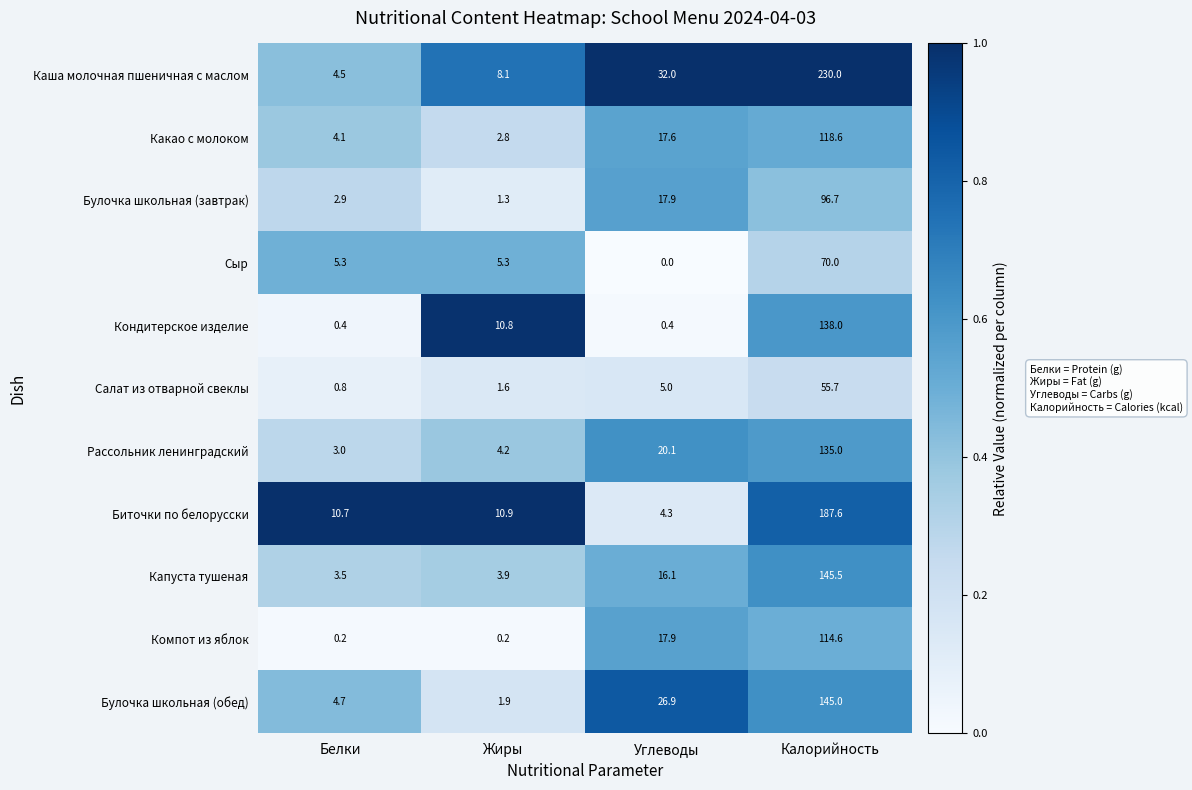

What is the sum of all Какао с молоком values?

143.1